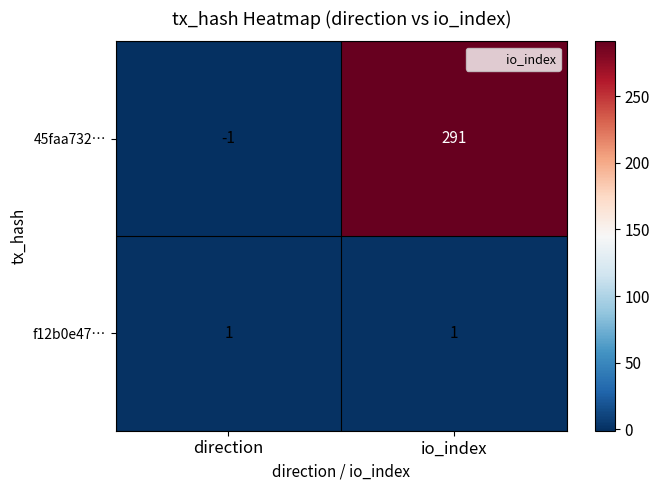

Is it true that f12b0e47… equals 0 at direction?

False